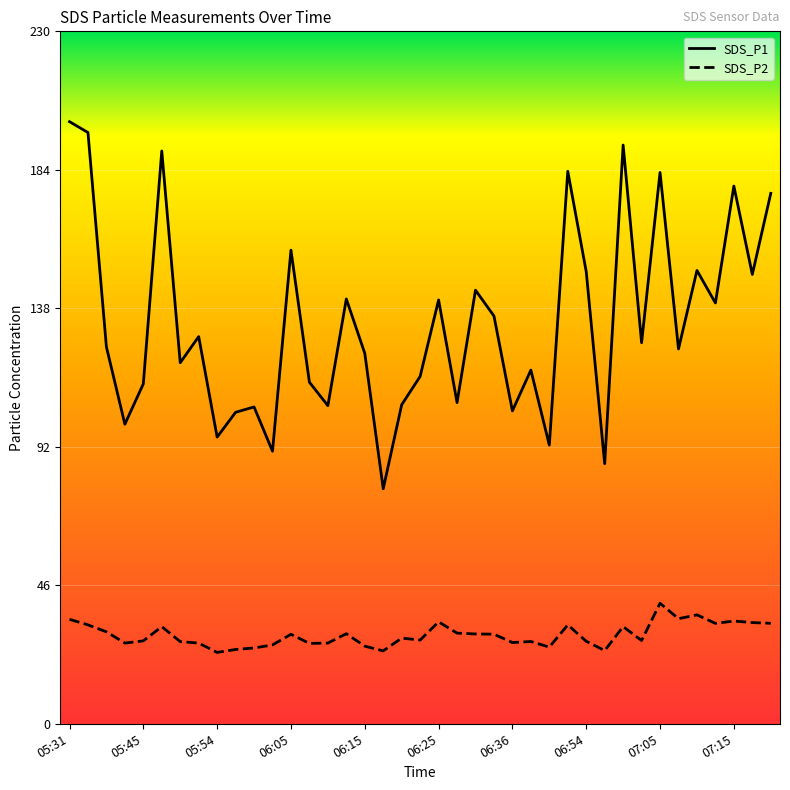

Which series has the largest total across all categories?

SDS_P1